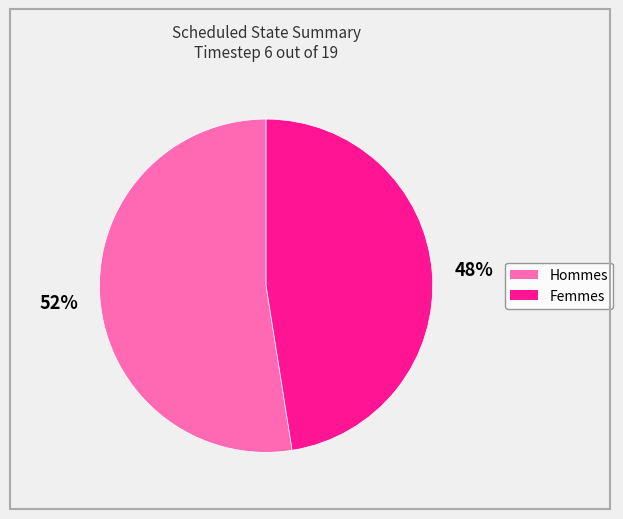

To the nearest percent, what is the average slice percentage?

50%